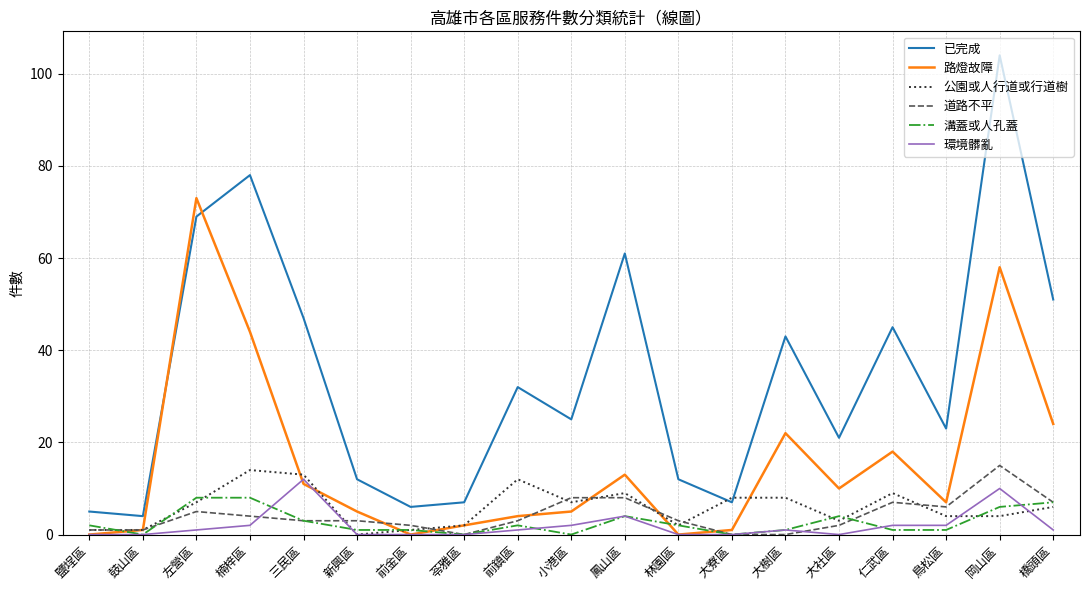

Which category has the highest value across all series?

岡山區